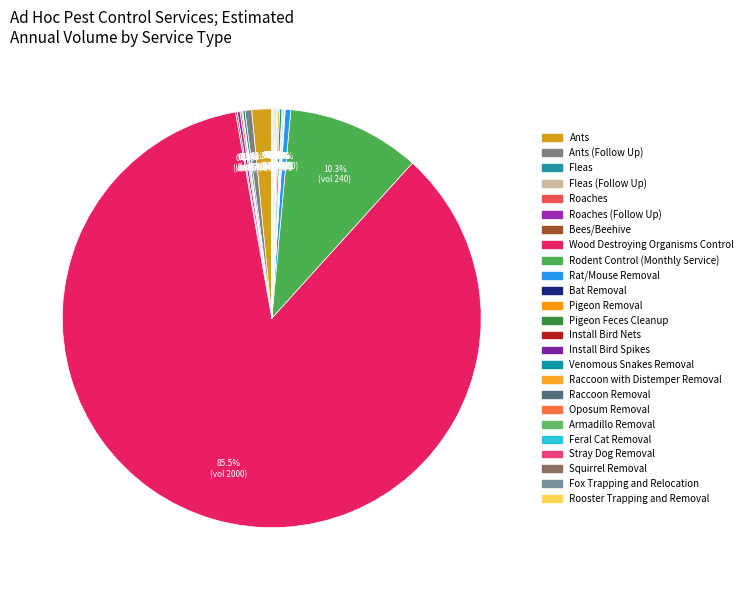

Is there any slice that represents more than half of the pie?

Yes